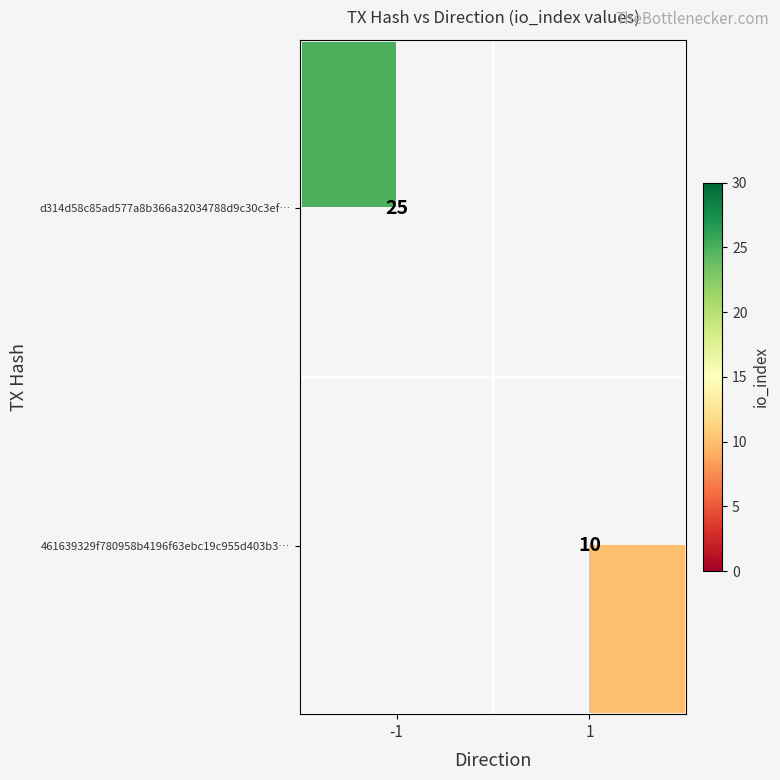

The value of d314d58c85ad577a8b366a32034788d9c30c3ef… at -1 is 25. True or false?

True